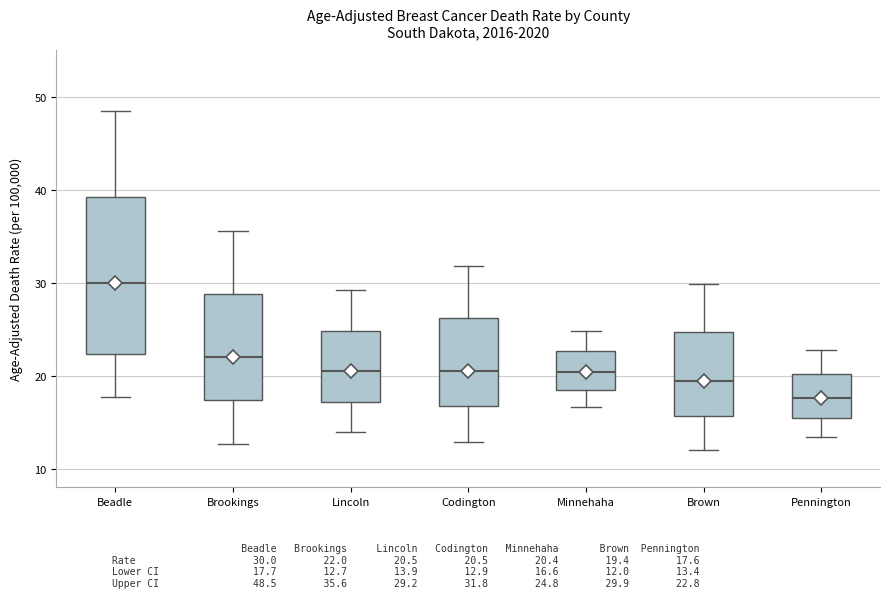

Which box has the lowest median line?

Pennington